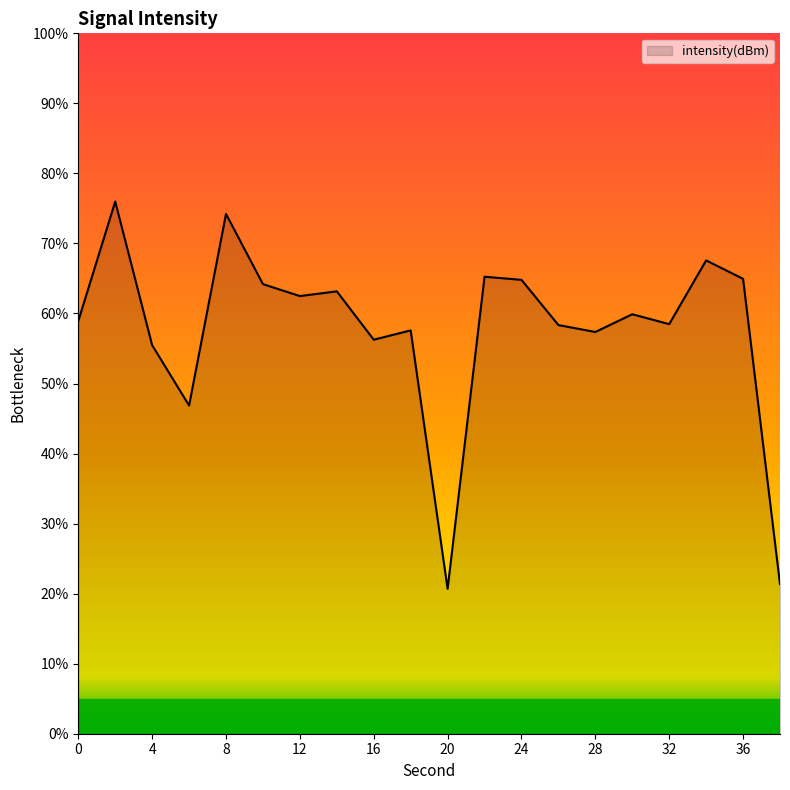

True or false: the data has more than 1 interior local peaks.

True